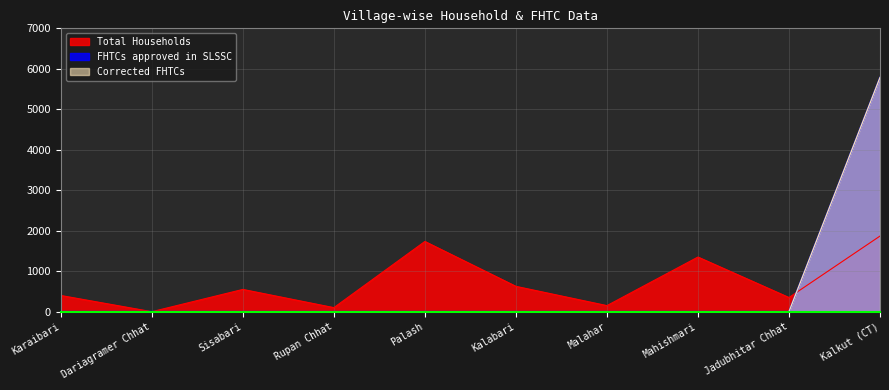

True or false: FHTCs approved in SLSSC and Corrected FHTCs cross at least once.

False